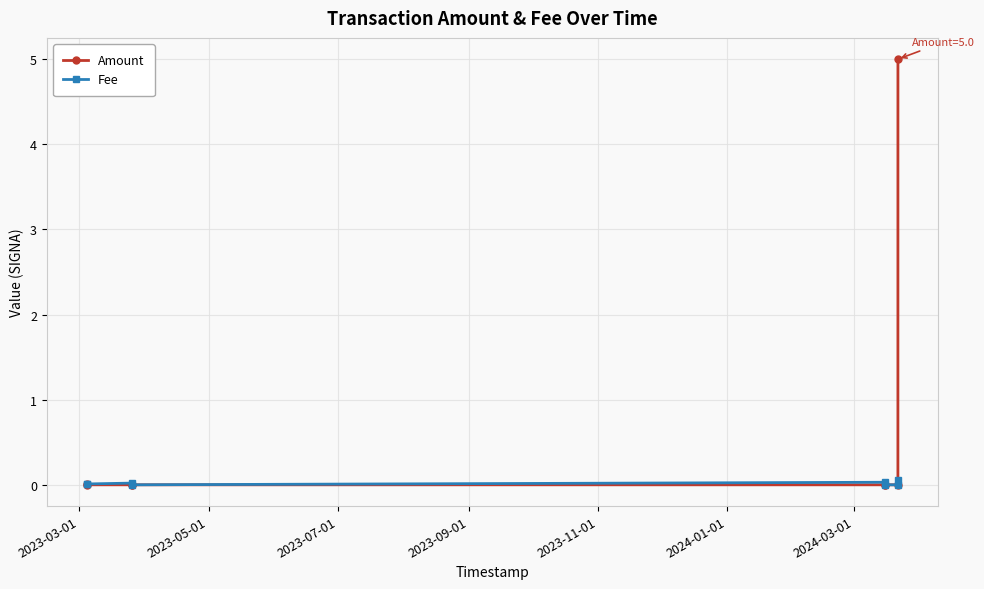

Is this an area chart (filled region under the line)?

No